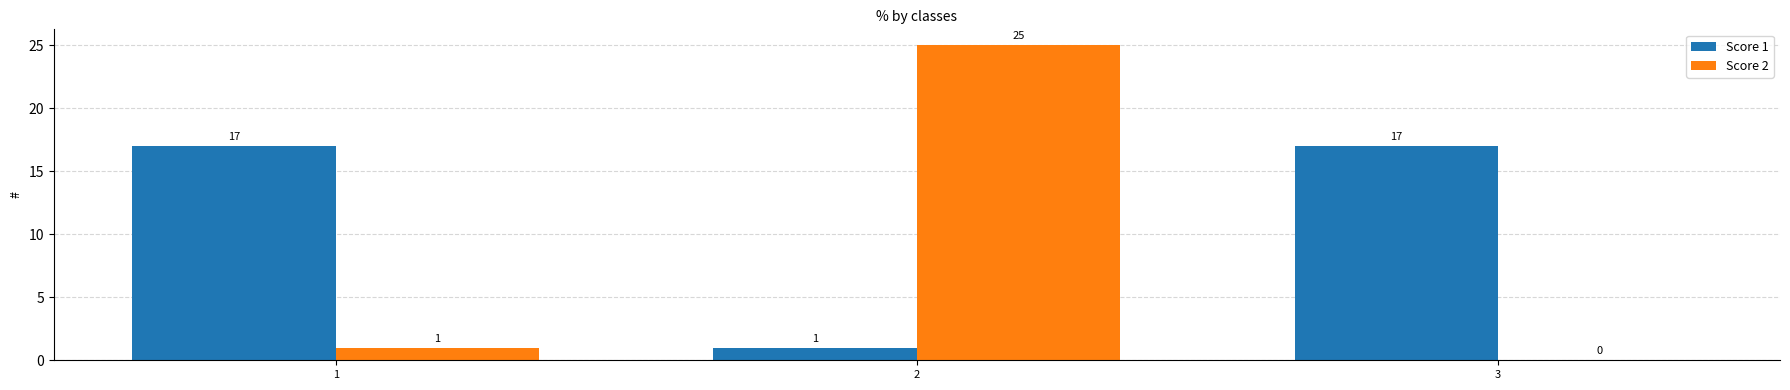

The value of Score 1 at 1 is 17. True or false?

True